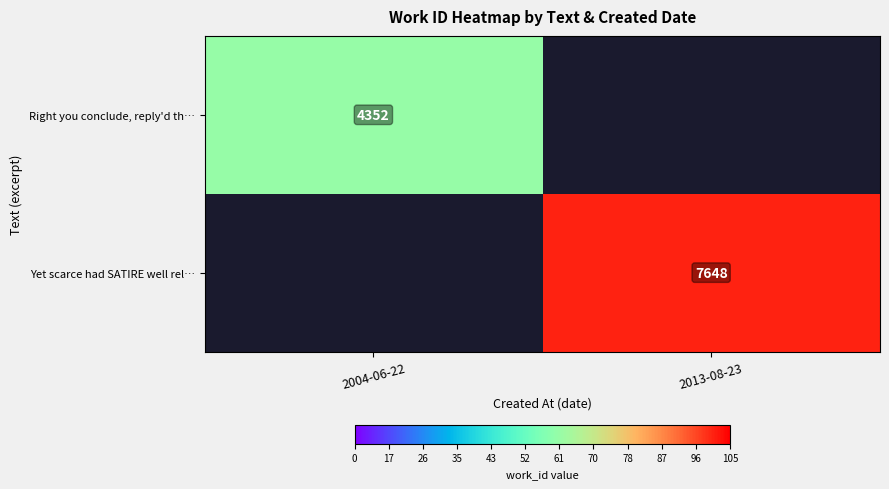

Count the number of data series in this chart.

2